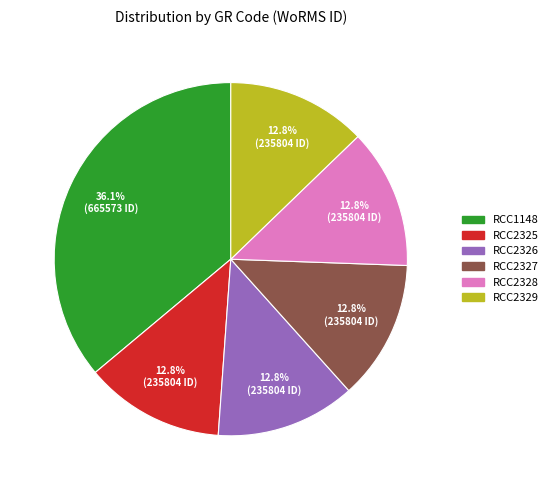

Between RCC1148 and RCC2327, which is larger?

RCC1148